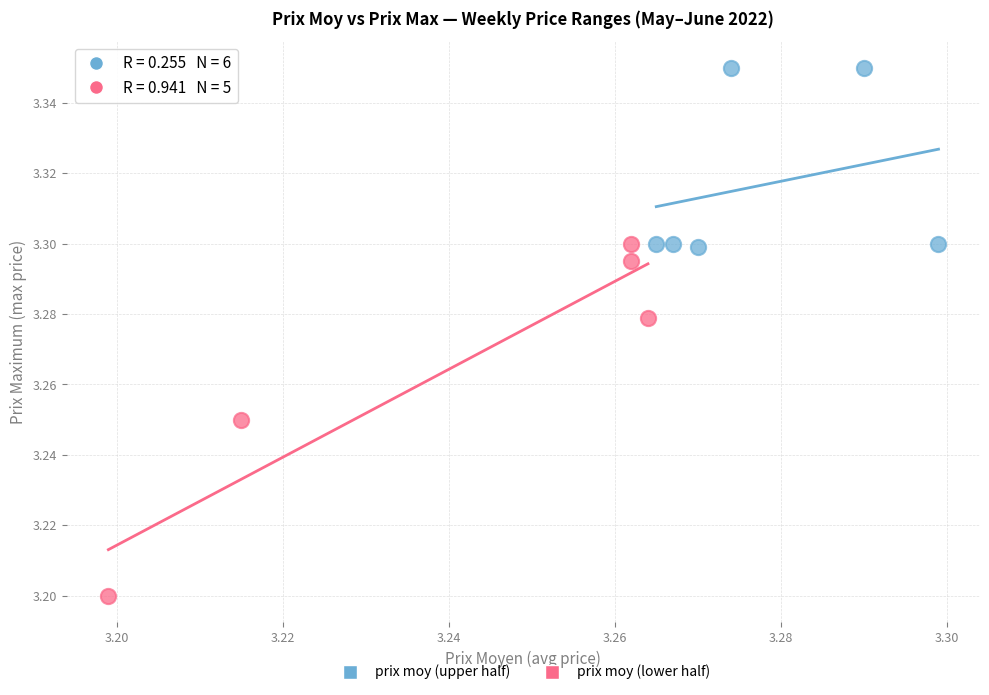

Which series reaches the minimum Y coordinate?

prix moy (lower half)